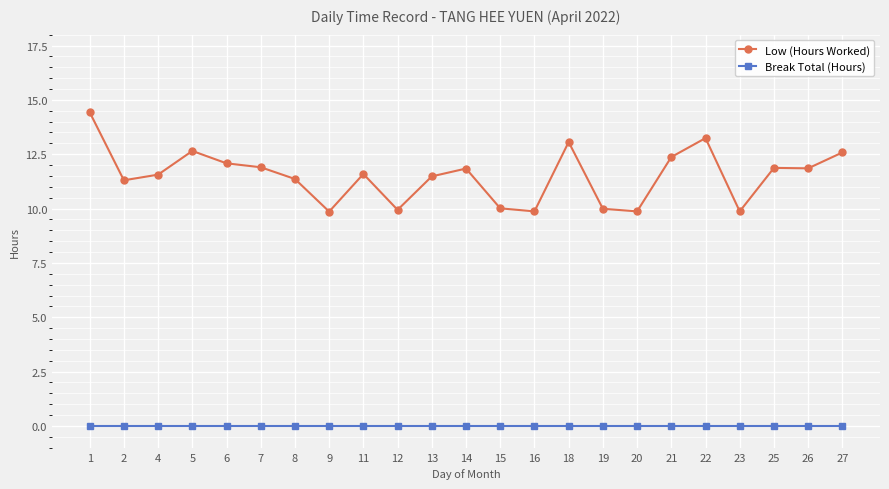

Where is the first local maximum for Low (Hours Worked)?

5